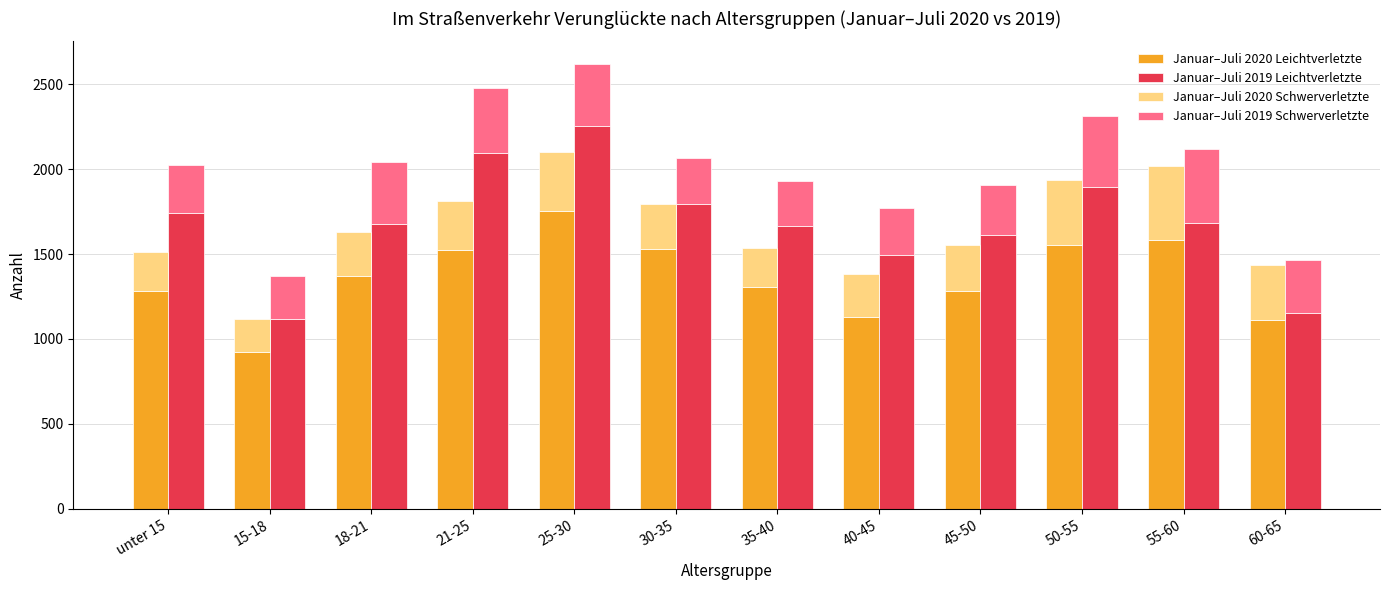

Reading left to right, list all the values displayed in this chart.

Januar–Juli 2020 Leichtverletzte: 1285	921	1372	1527	1754	1528	1305	1131	1280	1553	1582	1112
Januar–Juli 2019 Leichtverletzte: 1743	1120	1675	2098	2257	1793	1665	1496	1610	1894	1682	1155
Januar–Juli 2020 Schwerverletzte: 226	194	261	286	347	268	231	254	272	384	438	322
Januar–Juli 2019 Schwerverletzte: 281	249	369	382	366	274	265	277	297	422	437	308